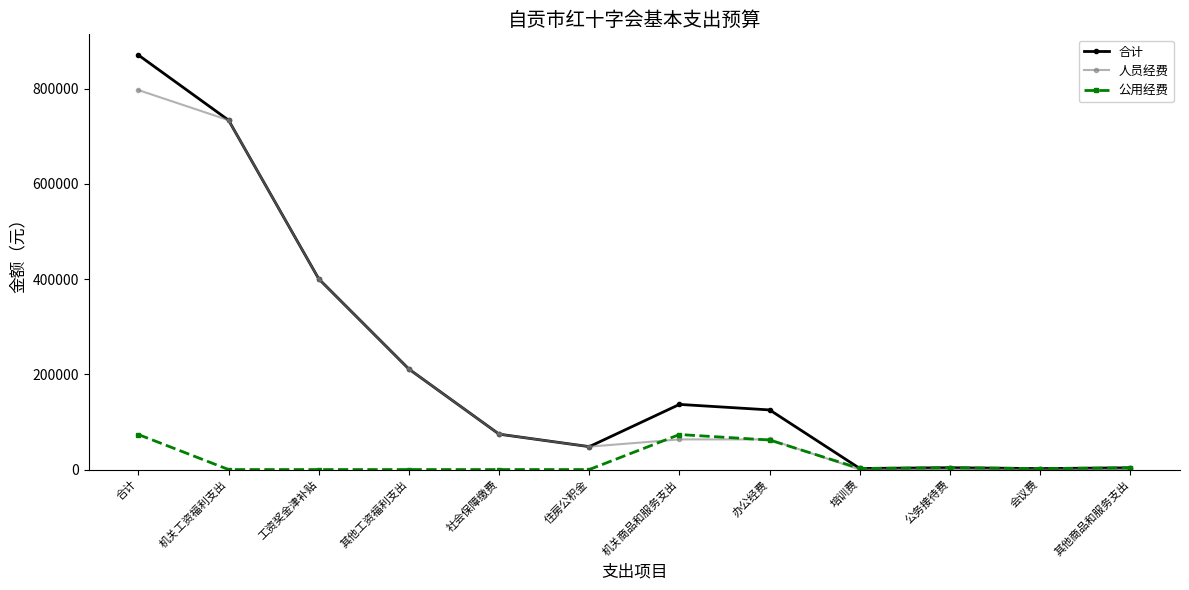

What is the approximate value of 合计 at 合计?

870693.2